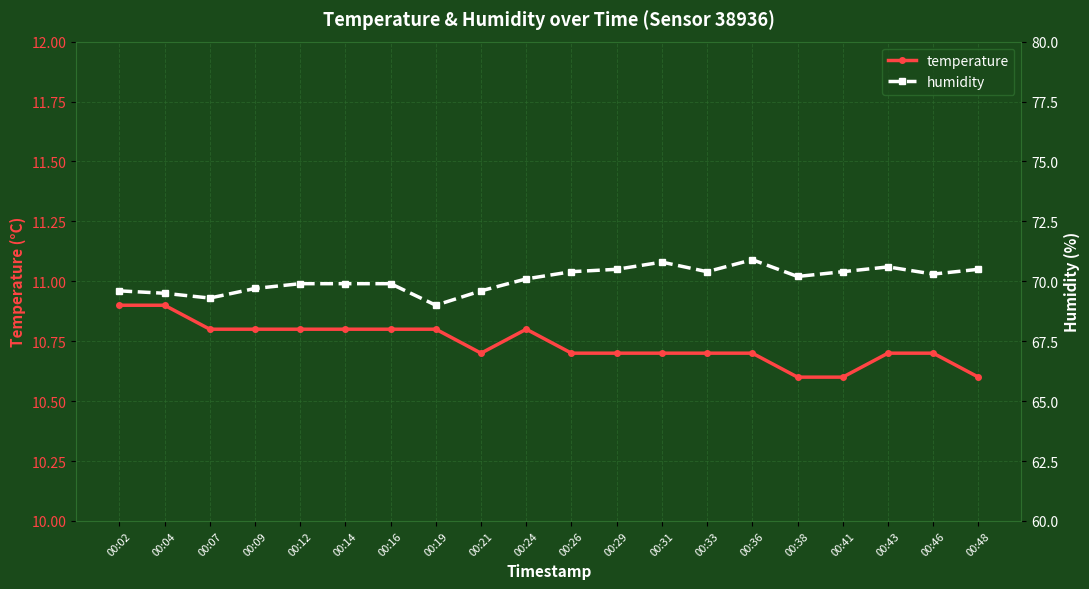

True or false: humidity and temperature cross at least once.

False